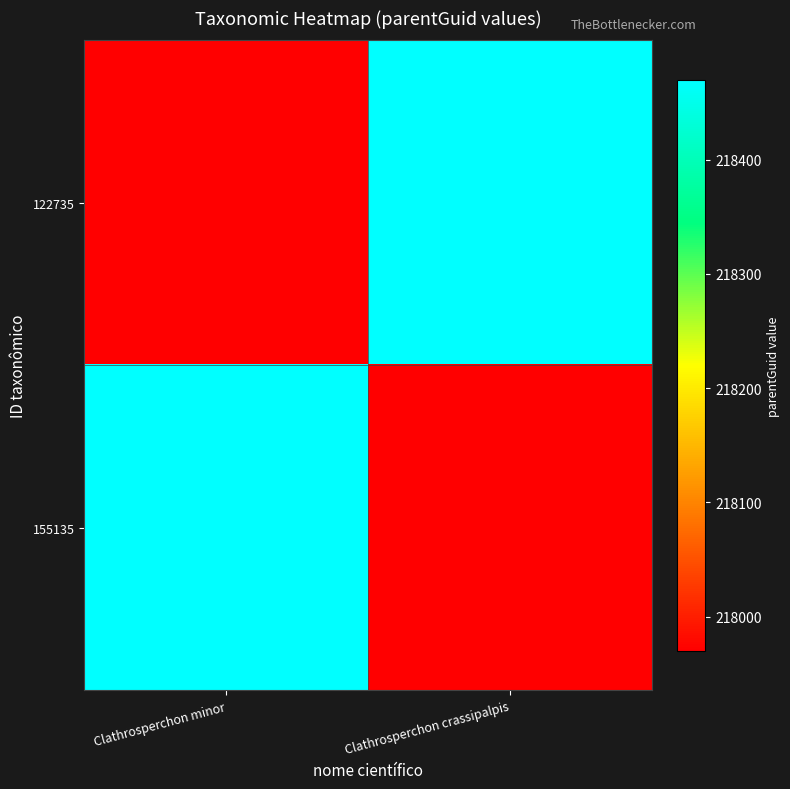

How many distinct data groups are displayed?

2